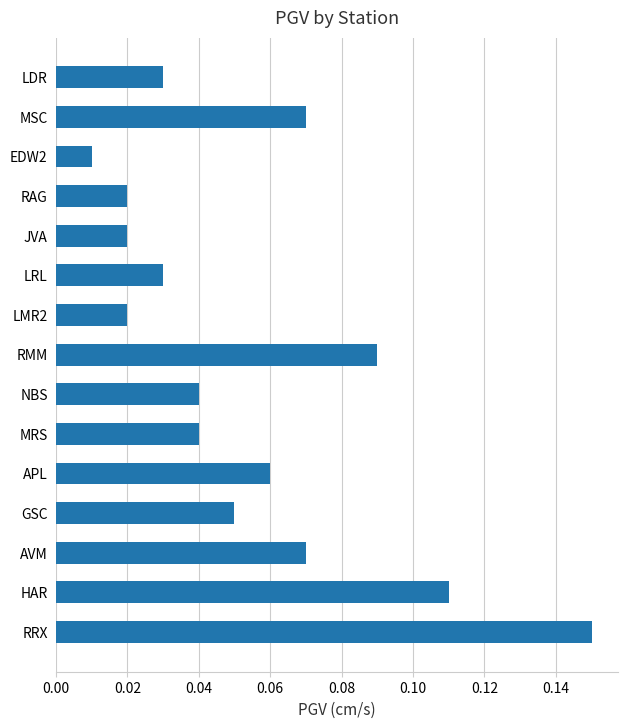

What is the sum of all values?

0.8